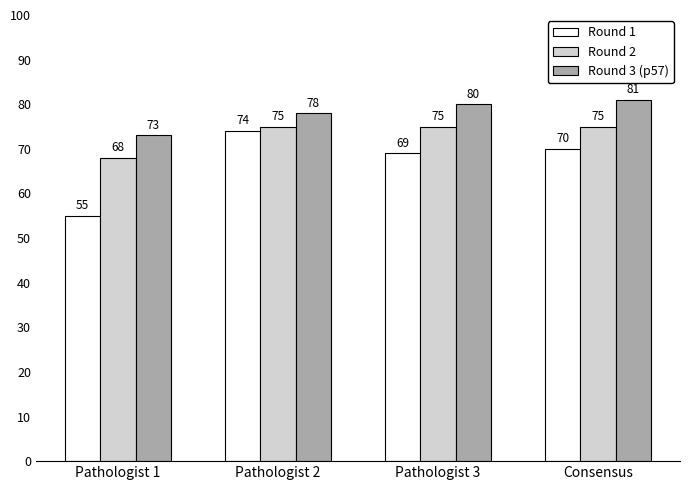

At how many categories does at least one series exceed 72?

4